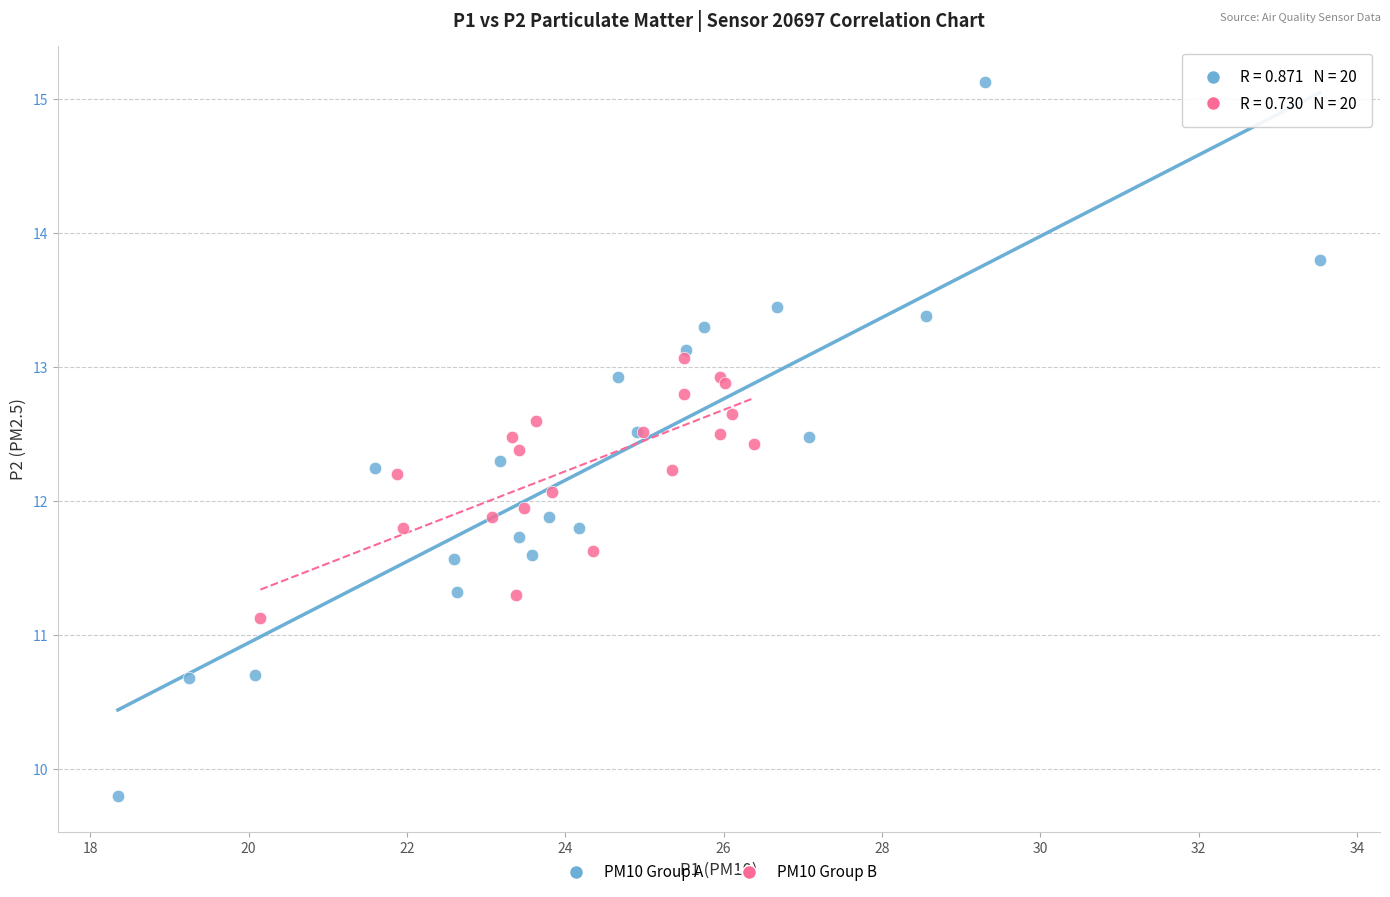

Which series has the largest Y range (max minus min)?

PM10 Group A